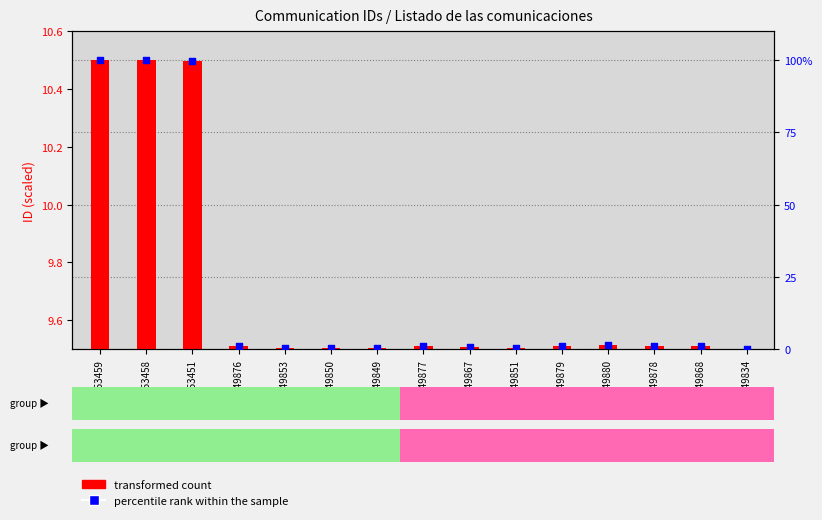

Which series has the largest total across all categories?

percentile rank within the sample